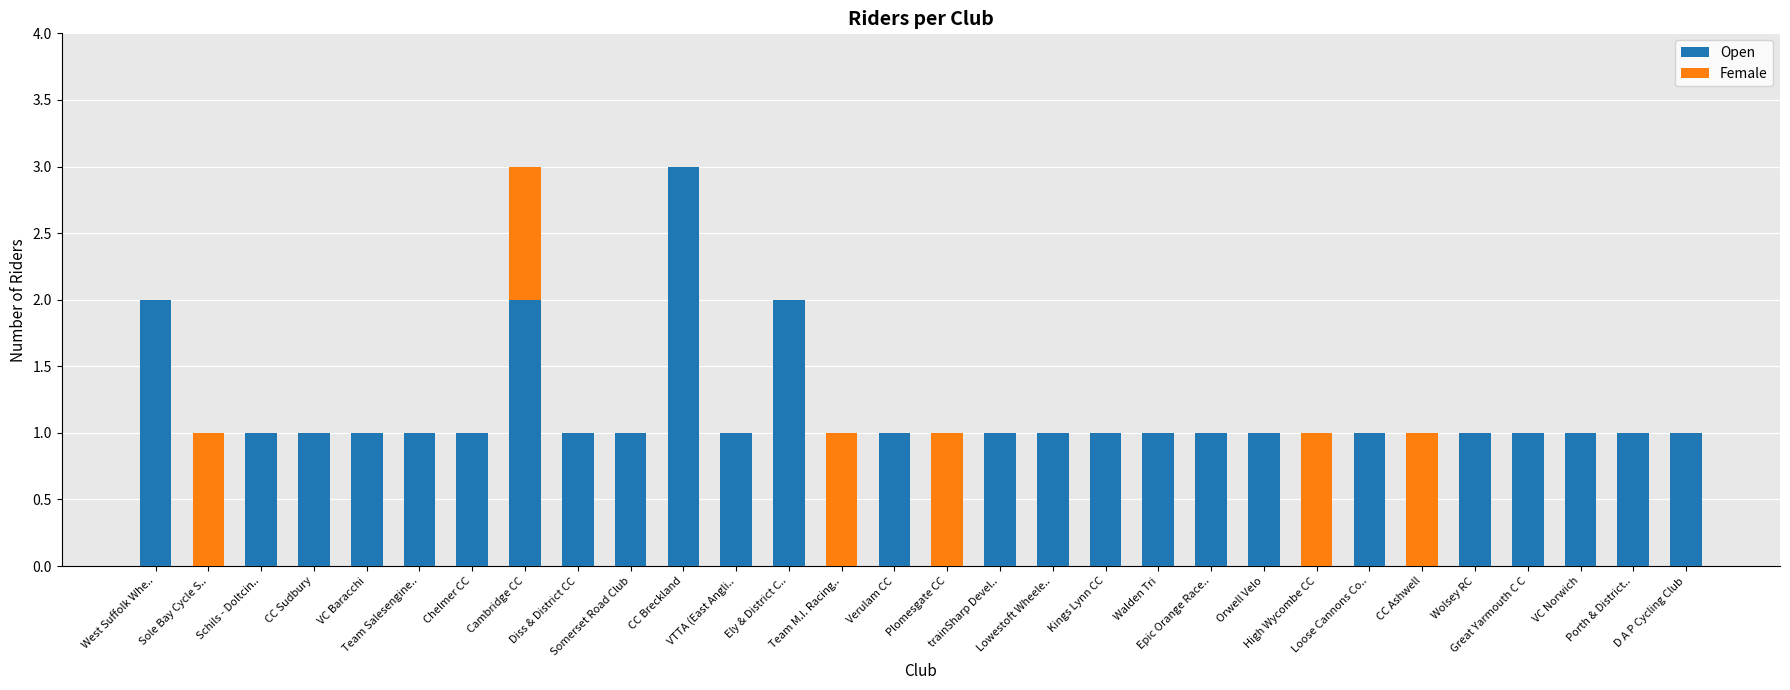

What are all the series names shown in the legend?

Open, Female